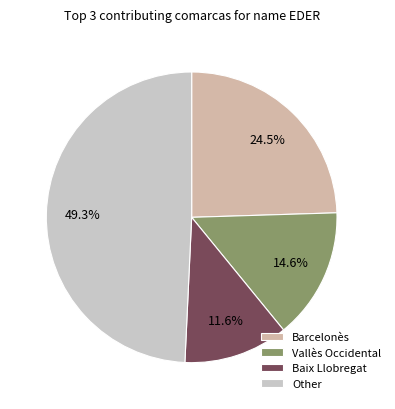

To the nearest percent, what is the average slice percentage?

25%